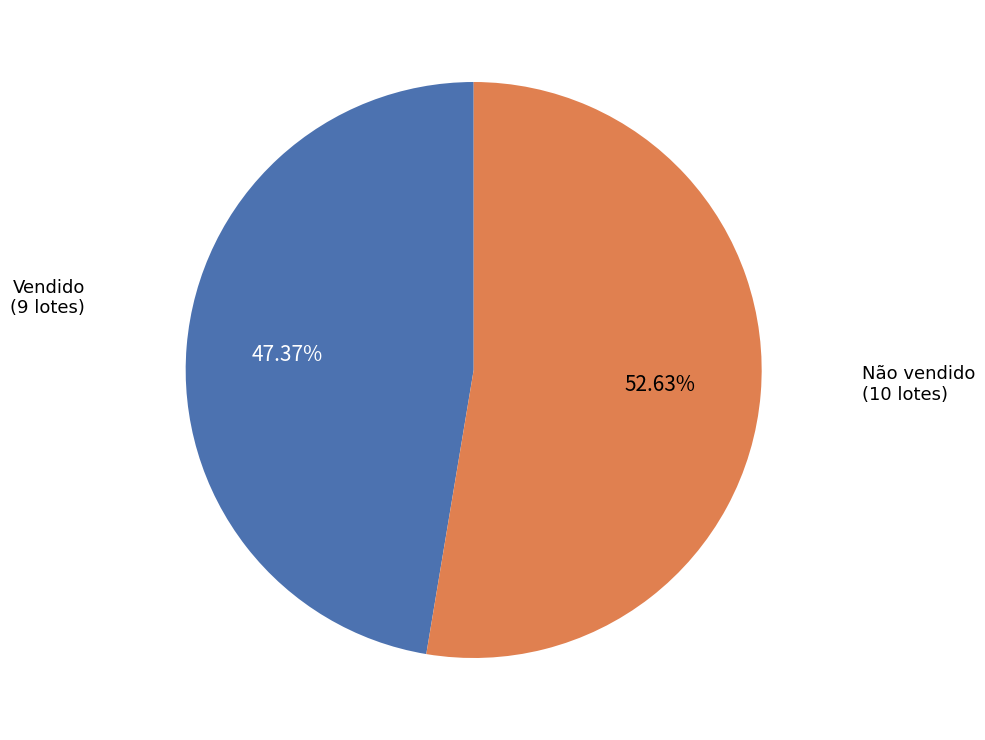

Does any single category account for the majority?

Yes